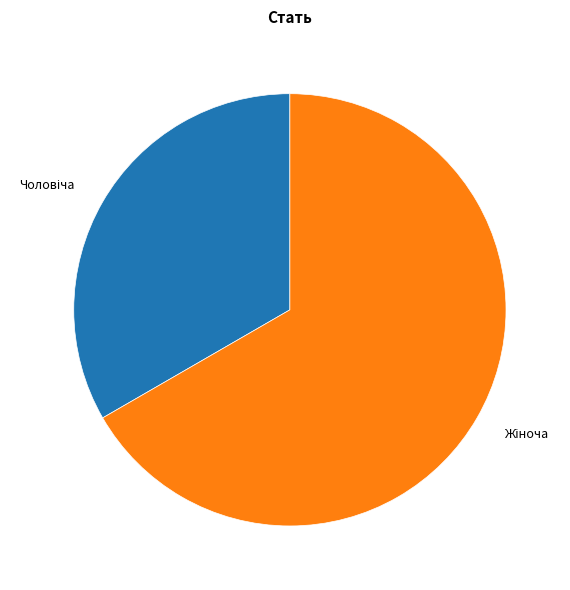

Is there any slice that represents more than half of the pie?

Yes